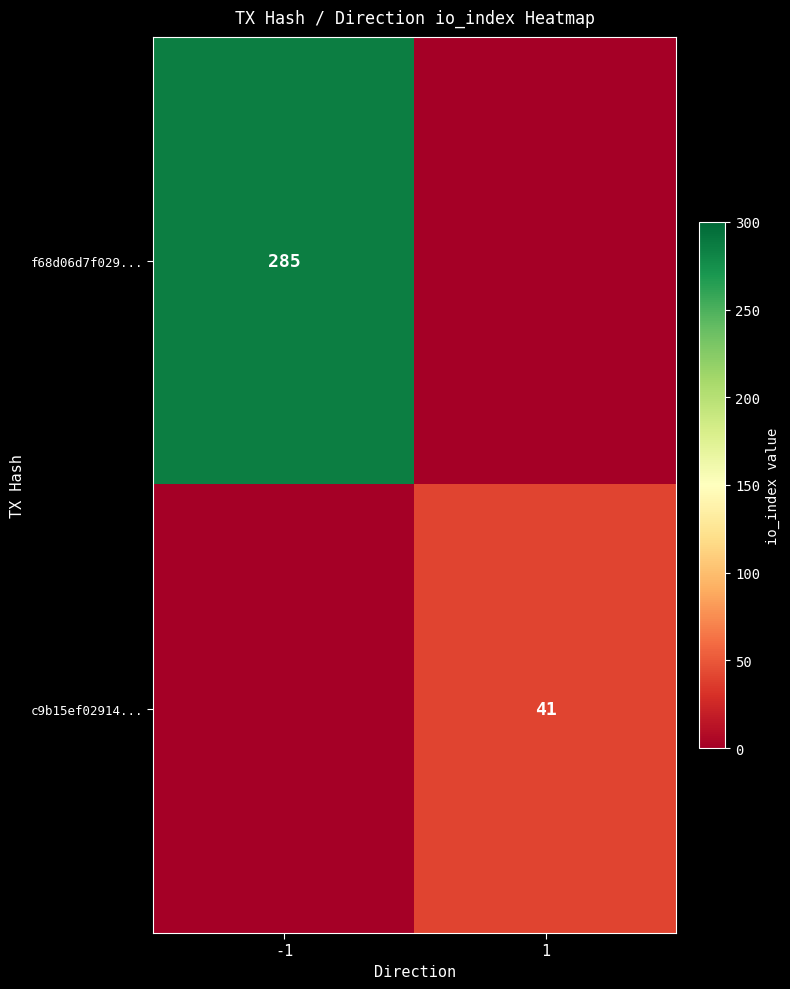

True or false: f68d06d7f029... has a value of 285 at -1.

True